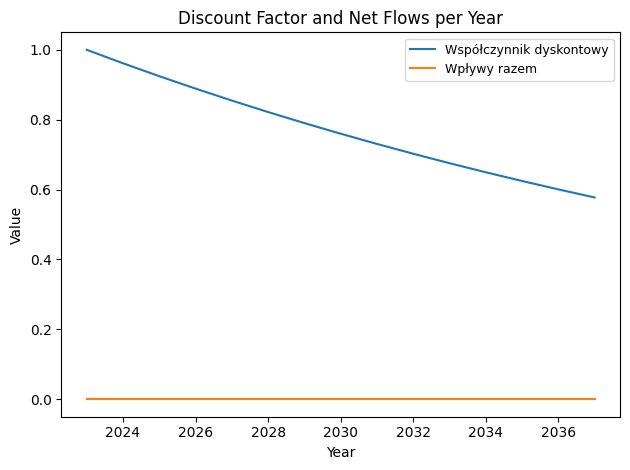

Which series has the largest total across all categories?

Współczynnik dyskontowy